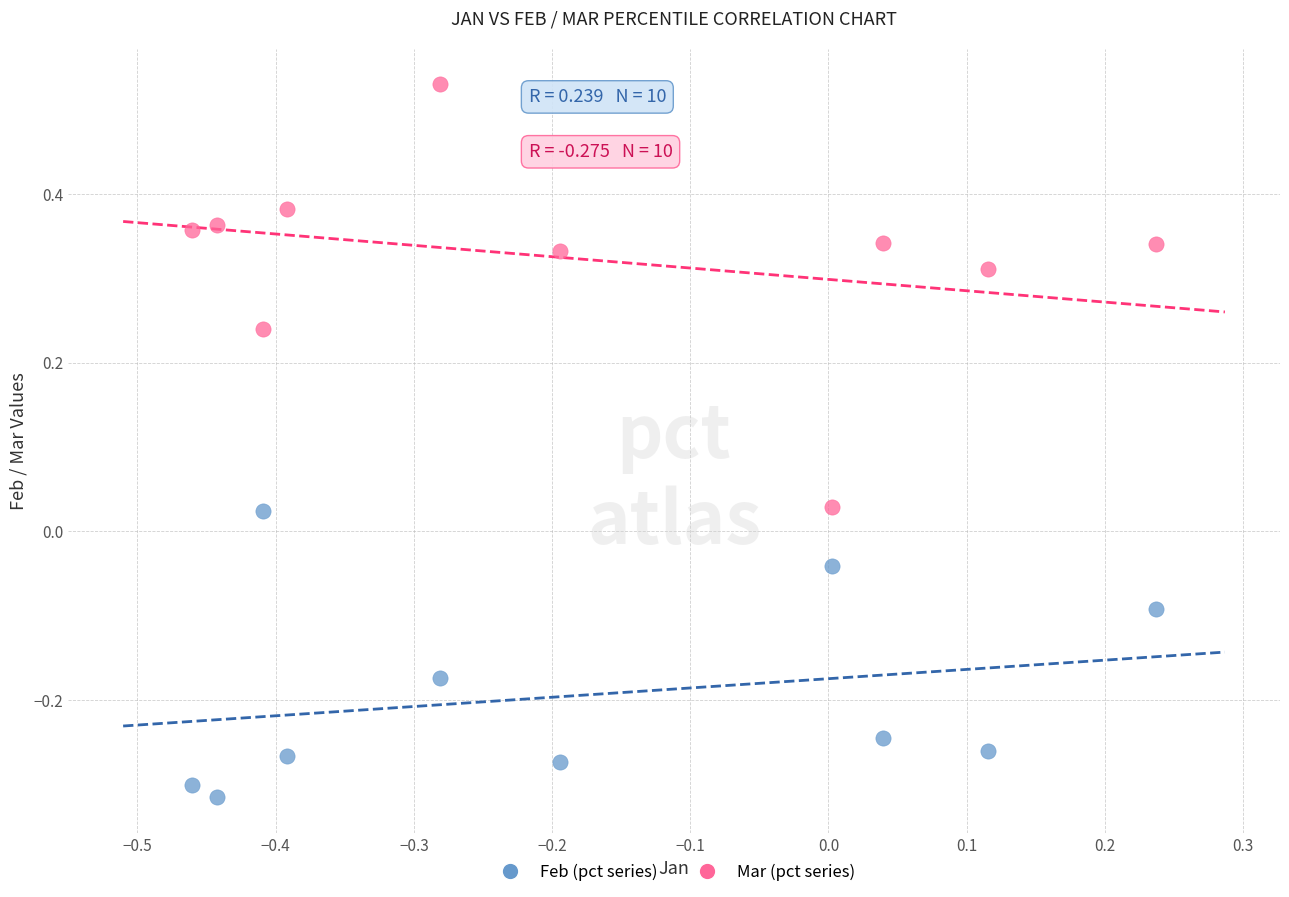

Which series contains the highest Y value?

Mar (pct series)